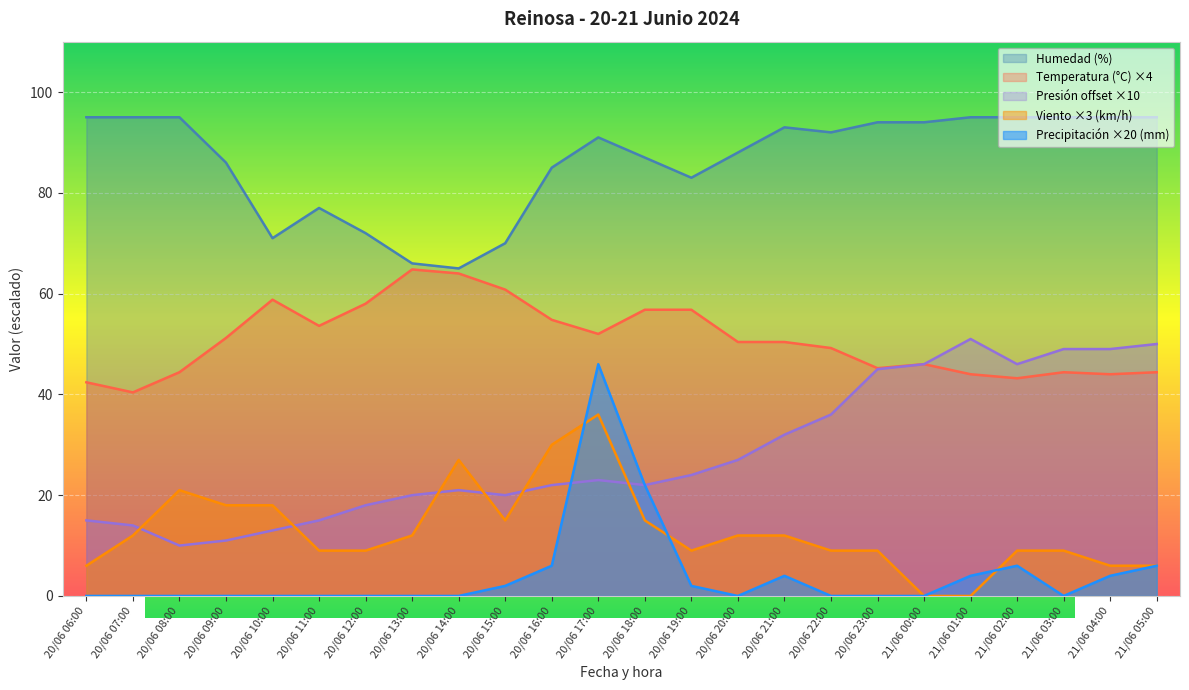

At which category is the sum across all series the highest?

20/06 17:00